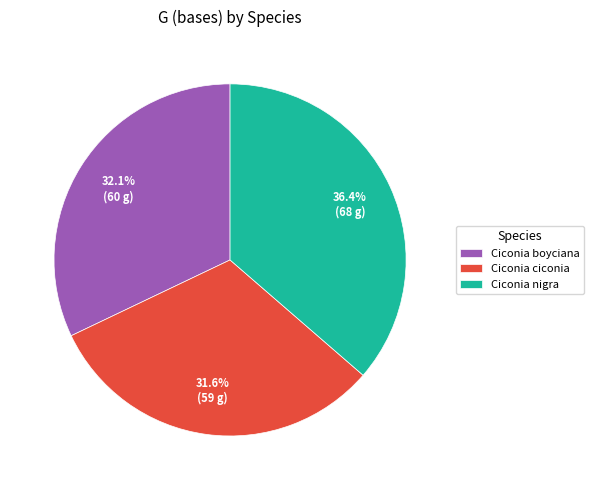

What percentage do Ciconia boyciana and Ciconia ciconia together represent?

63.6%